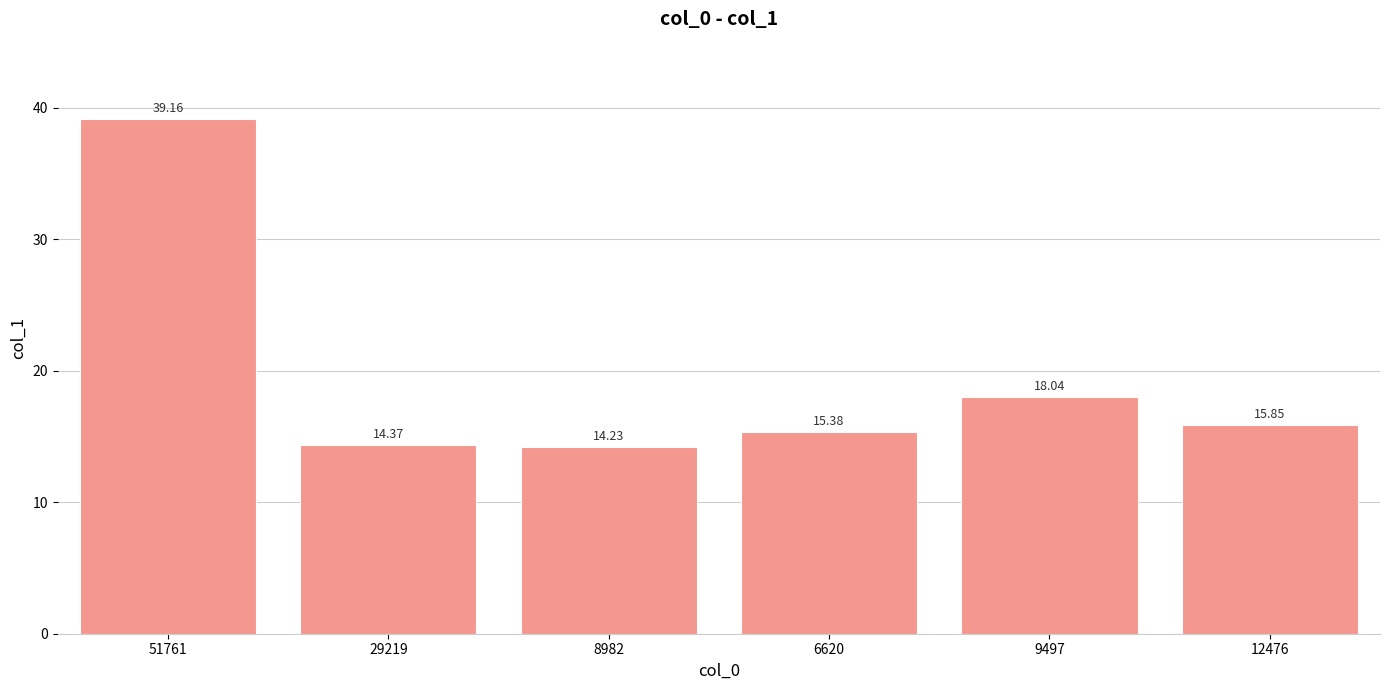

Does the chart contain stacked bars?

No